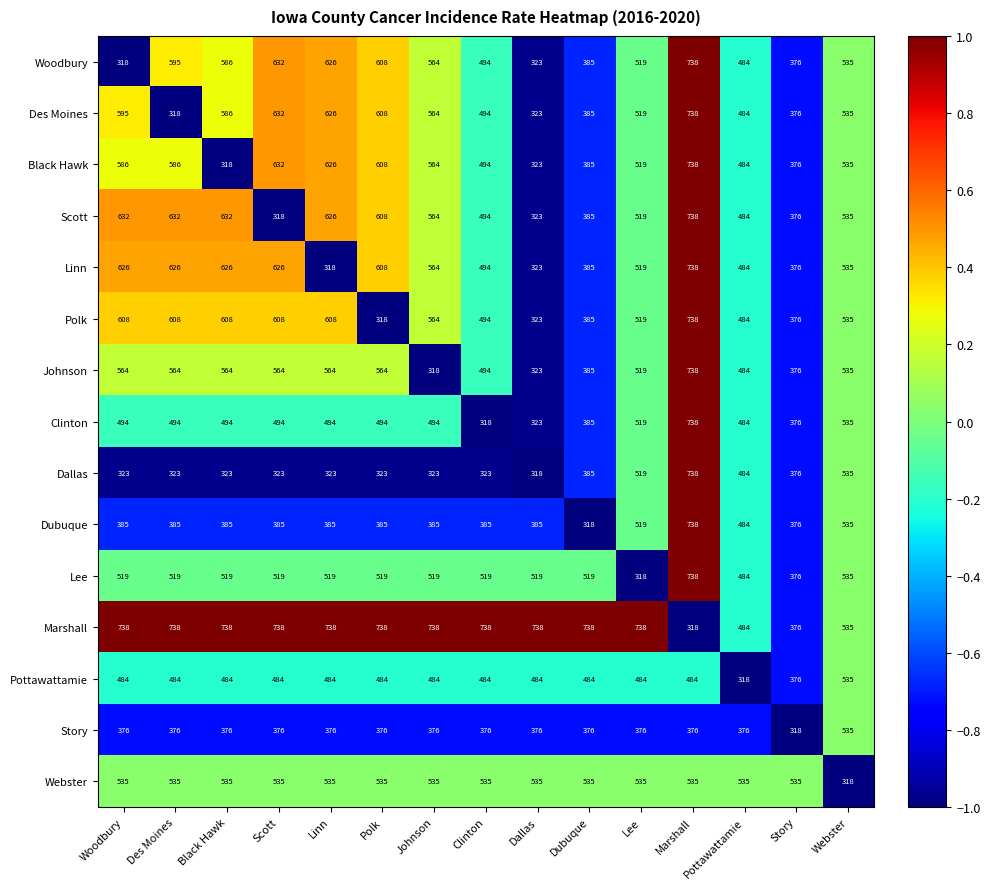

How many data points in Pottawattamie are less than 484?

2